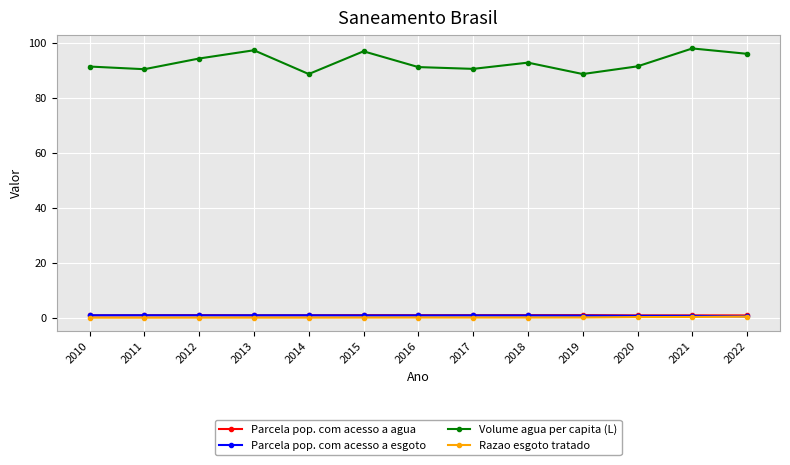

True or false: Parcela pop. com acesso a agua has more than 0 interior local peaks.

True